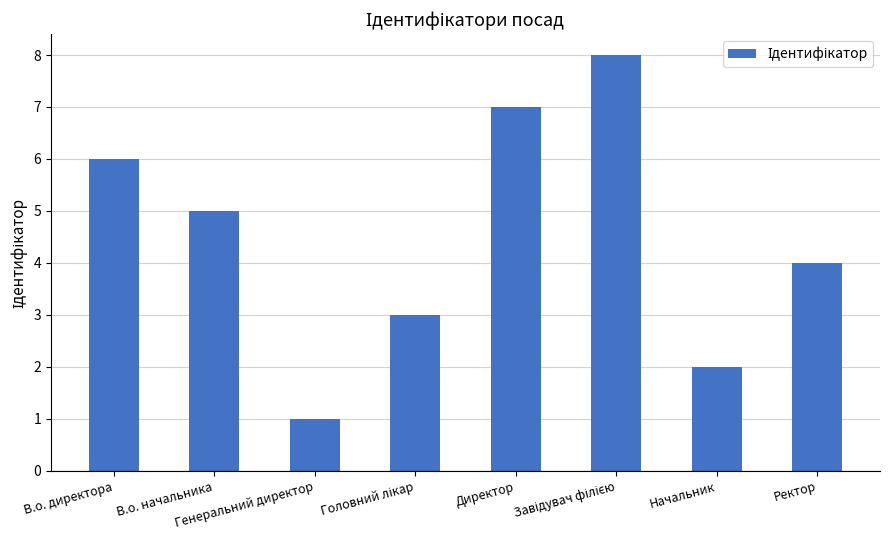

What is the difference between the maximum and minimum values?

7